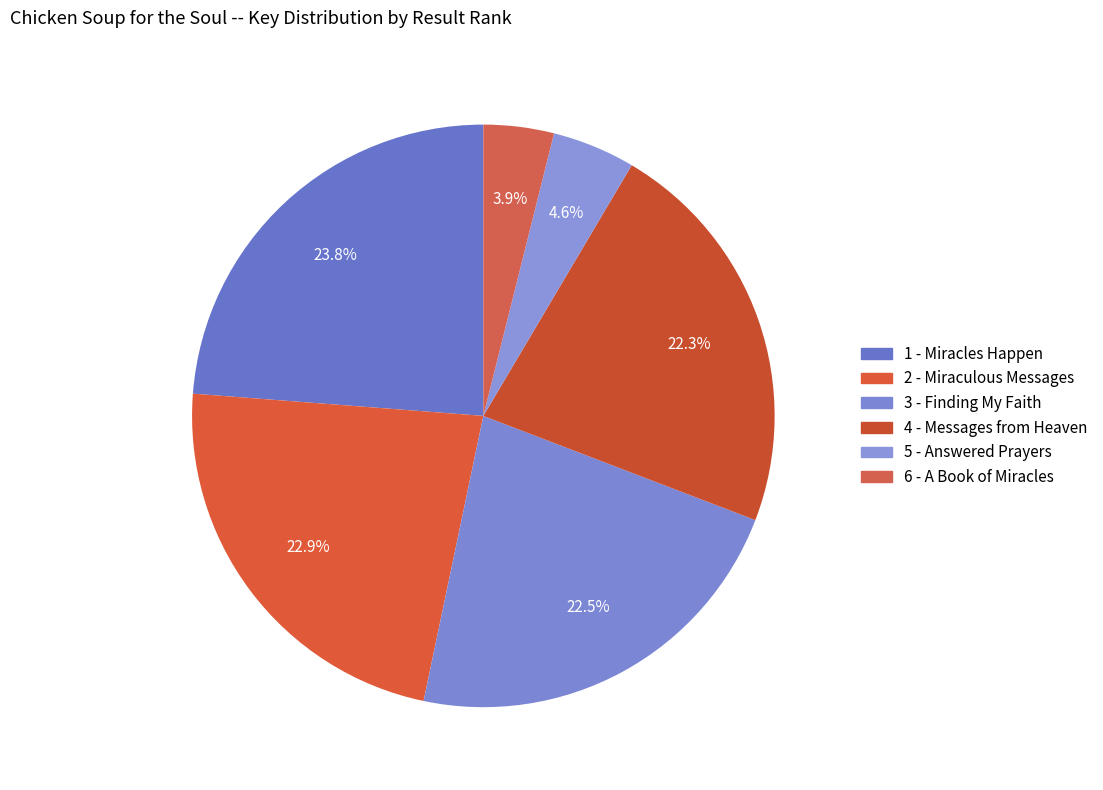

How many slices are in this pie chart?

6